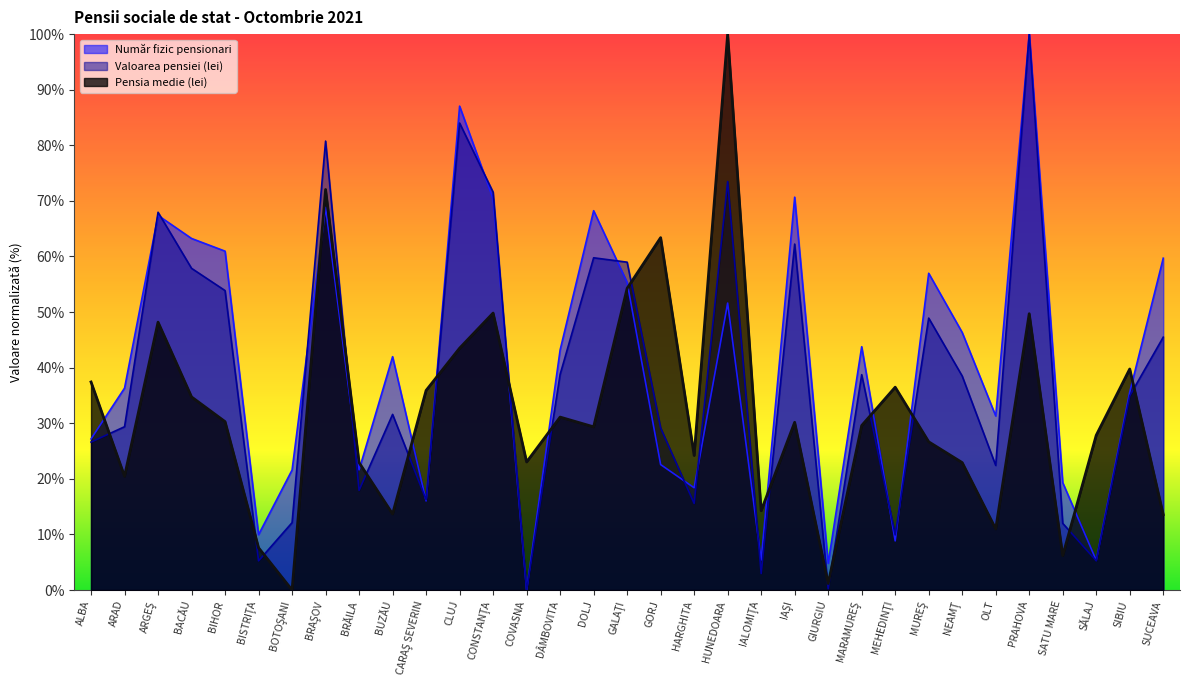

Between which two adjacent categories do Număr fizic pensionari and Valoarea pensiei (lei) first intersect?

ARAD and ARGEŞ